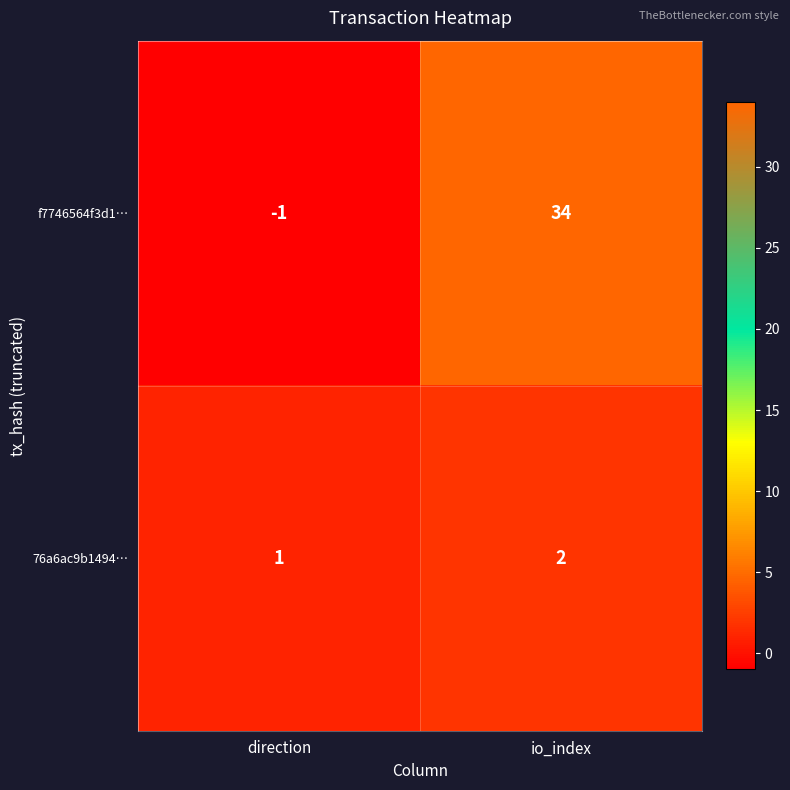

What is the difference between the maximum and minimum values in the f7746564f3d1… series?

35